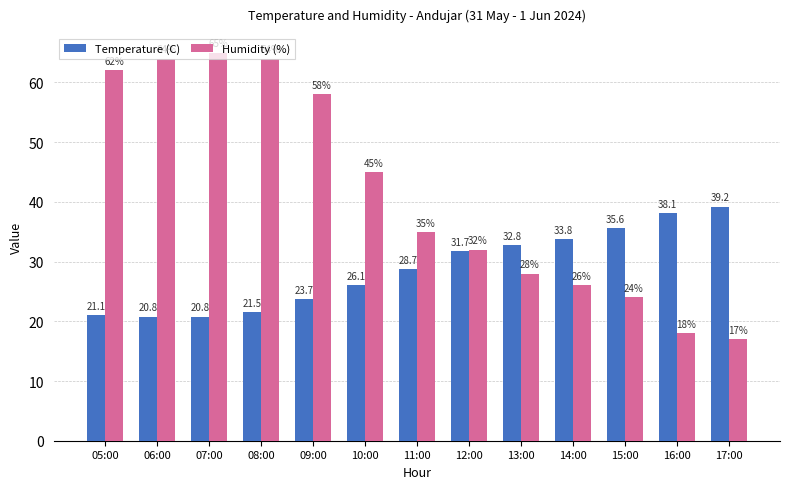

Which series has the largest total across all categories?

Humidity (%)